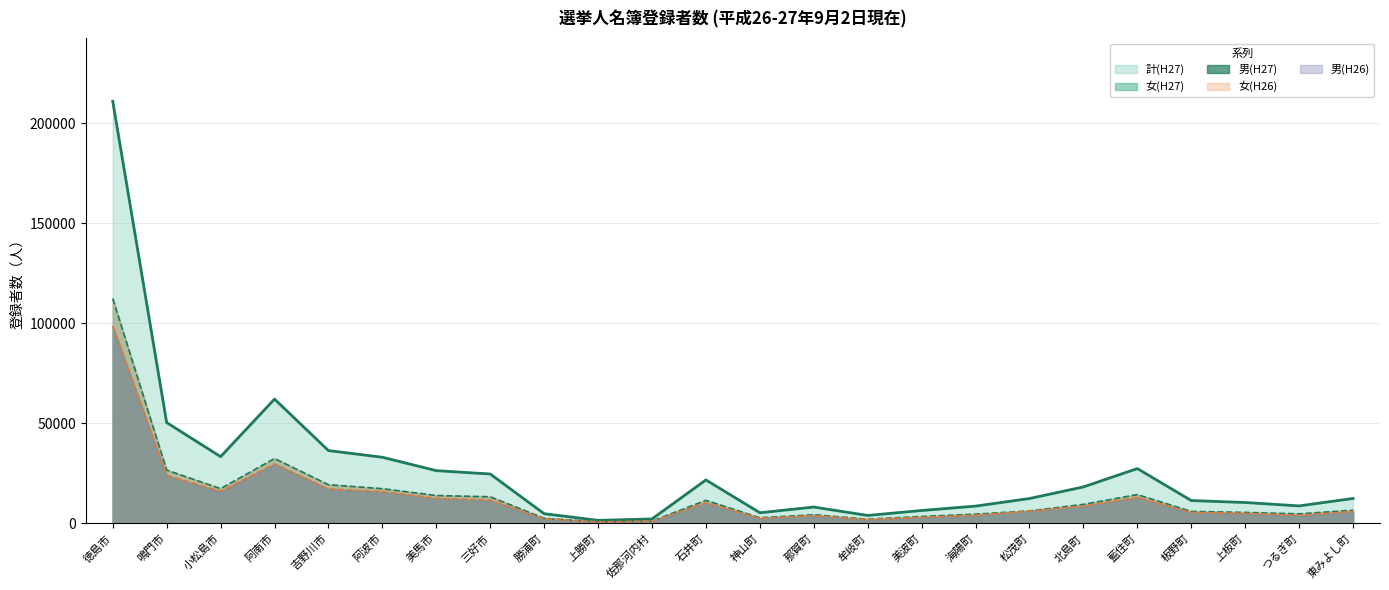

True or false: 女(H27) and 計(H27) cross at least once.

False